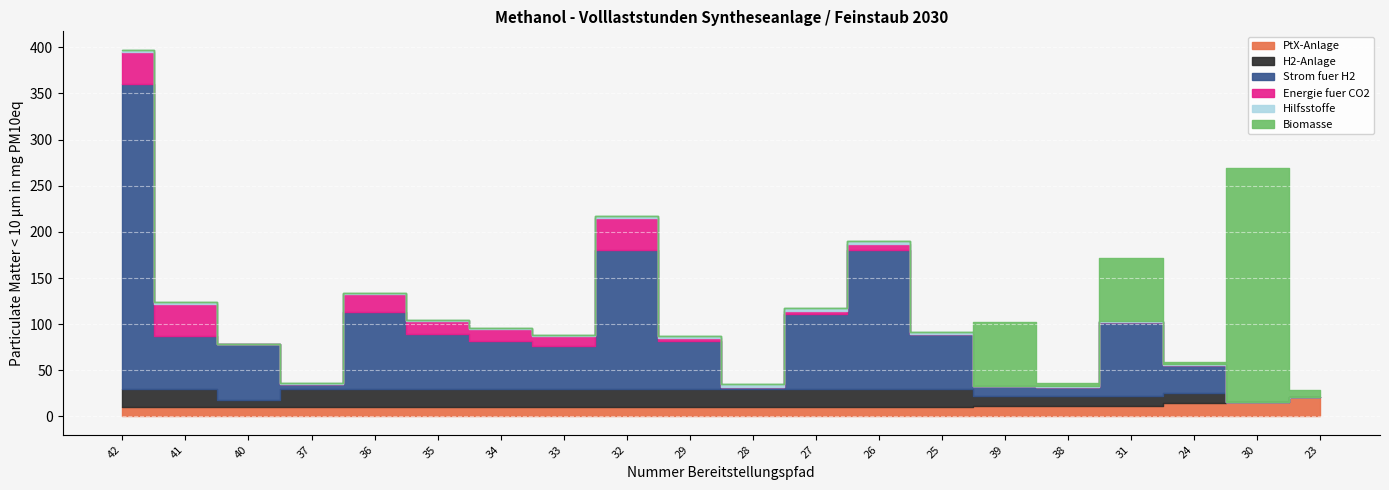

The value of Hilfsstoffe at 38 is 0.9. True or false?

True